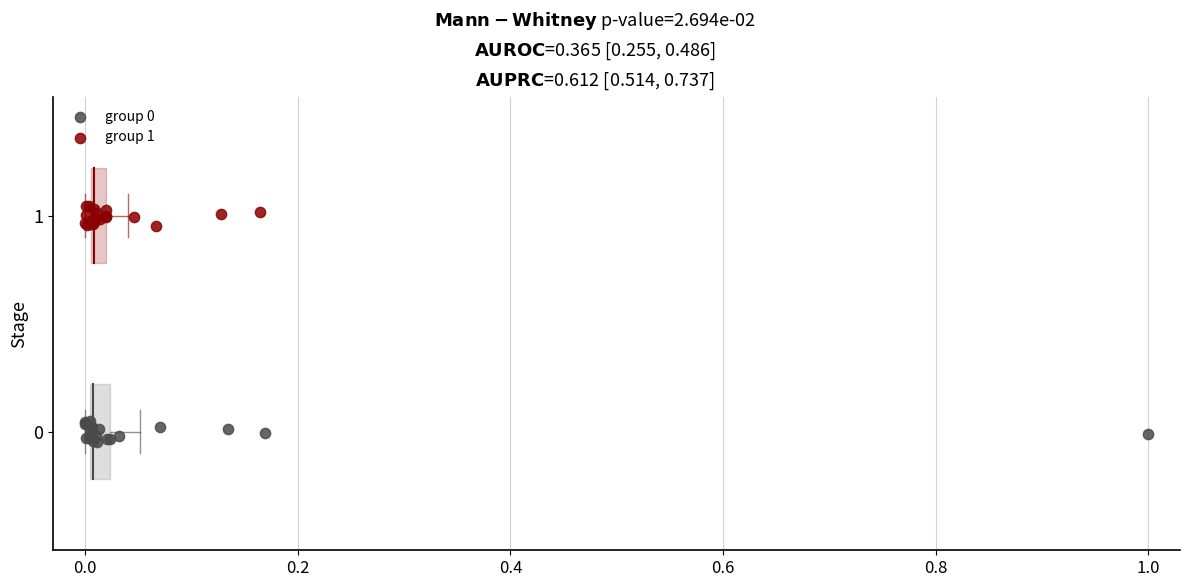

Which series contains the highest Y value?

group 1